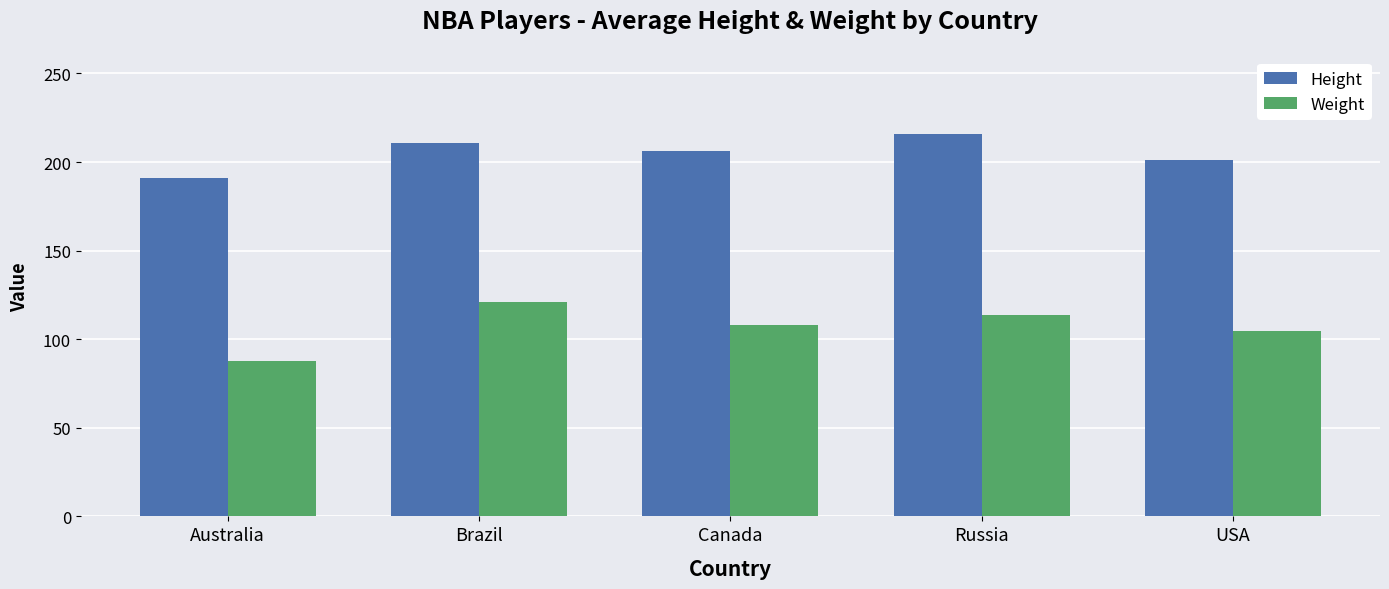

The Height series shows 384.0 at Russia. True or false?

False